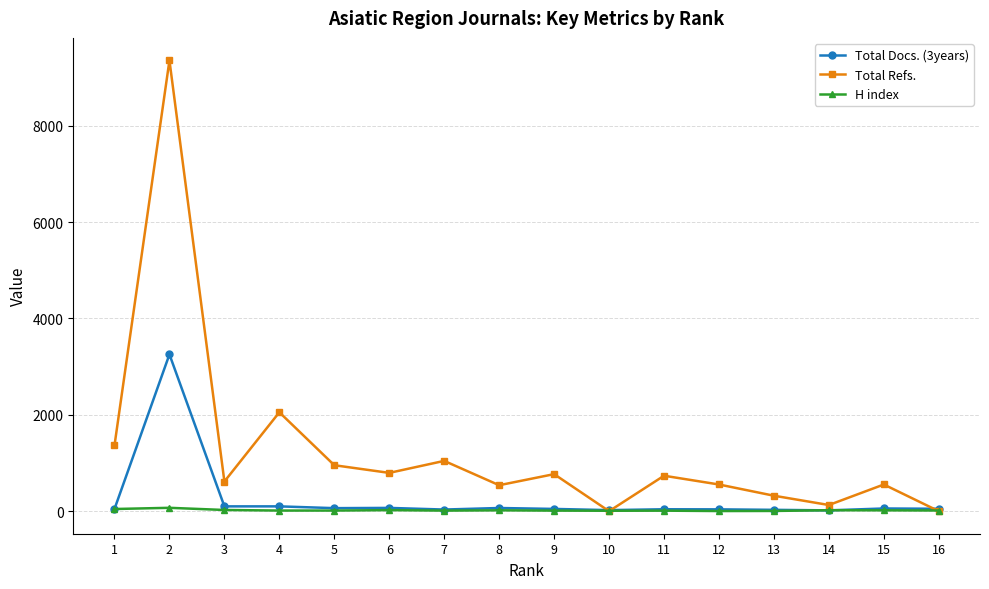

The Total Docs. (3years) series shows 68 at 6. True or false?

True